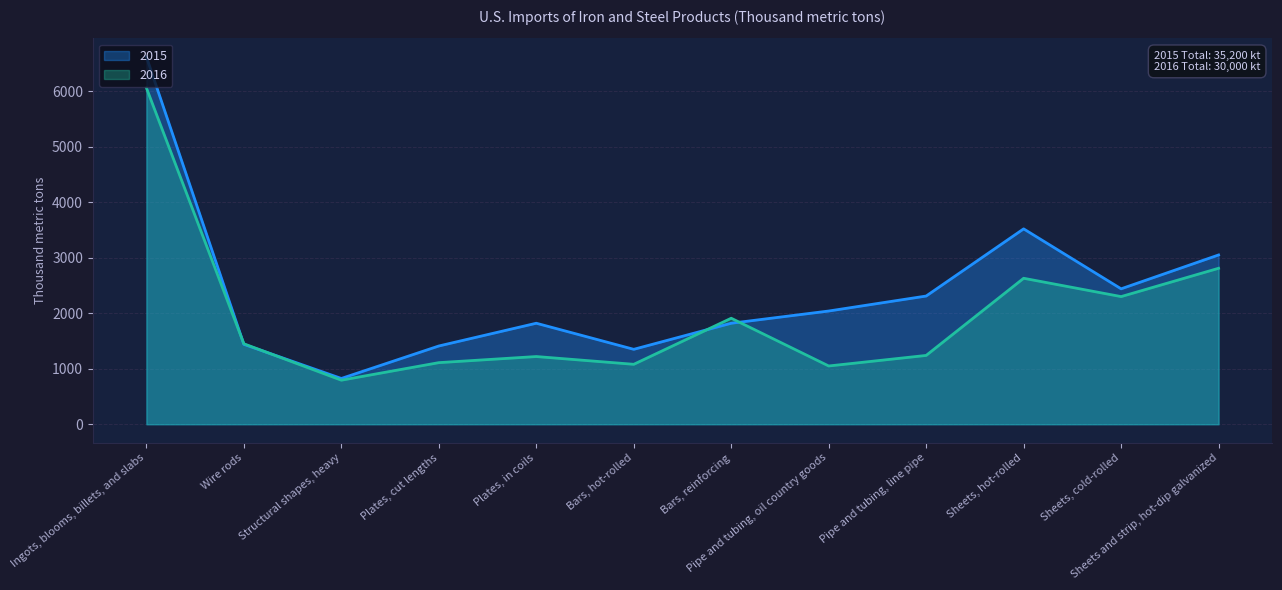

Which series ends up on top after the final intersection of 2015 and 2016?

2015